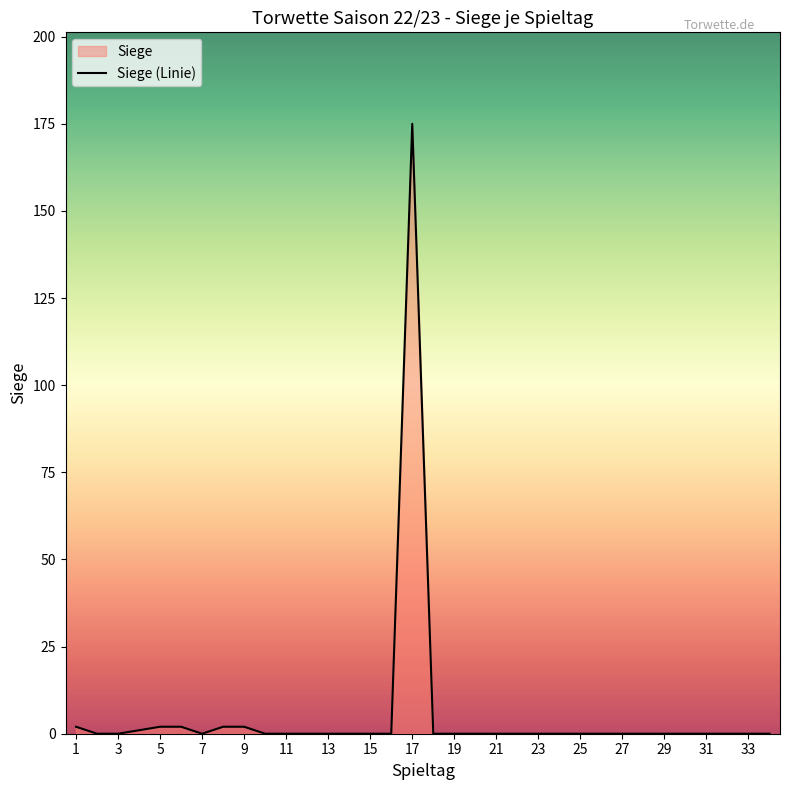

What is the greatest value displayed?

175